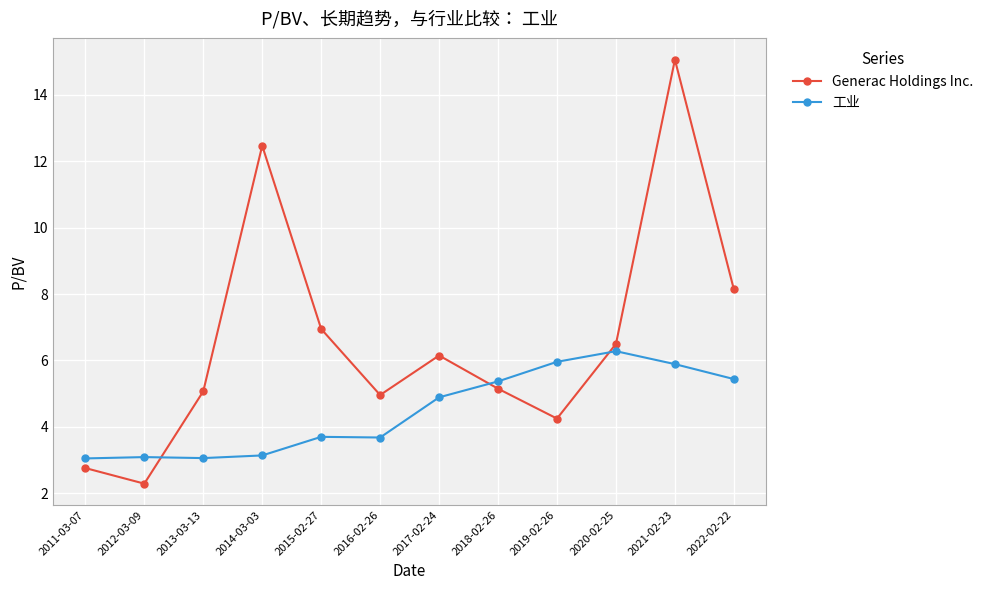

What is the maximum value for 工业?

6.3